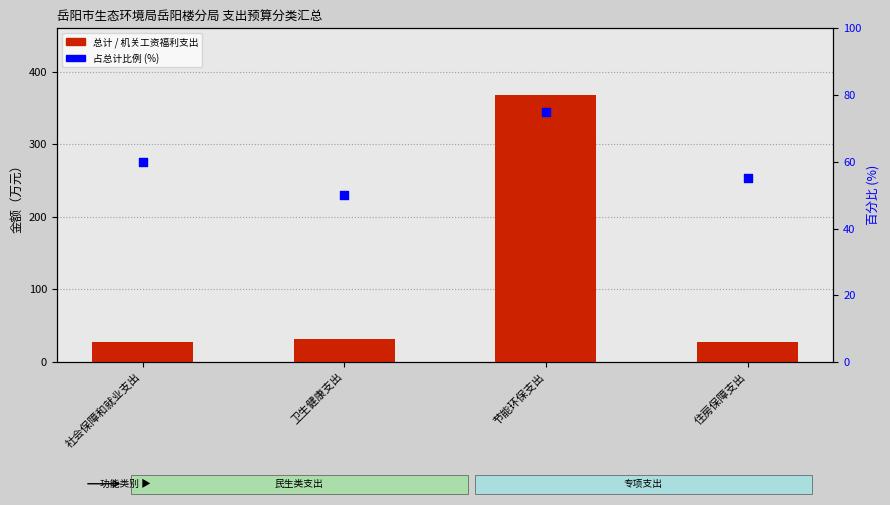

What are all the series names shown in the legend?

总计, 机关工资福利支出, 占总计比例 (%)